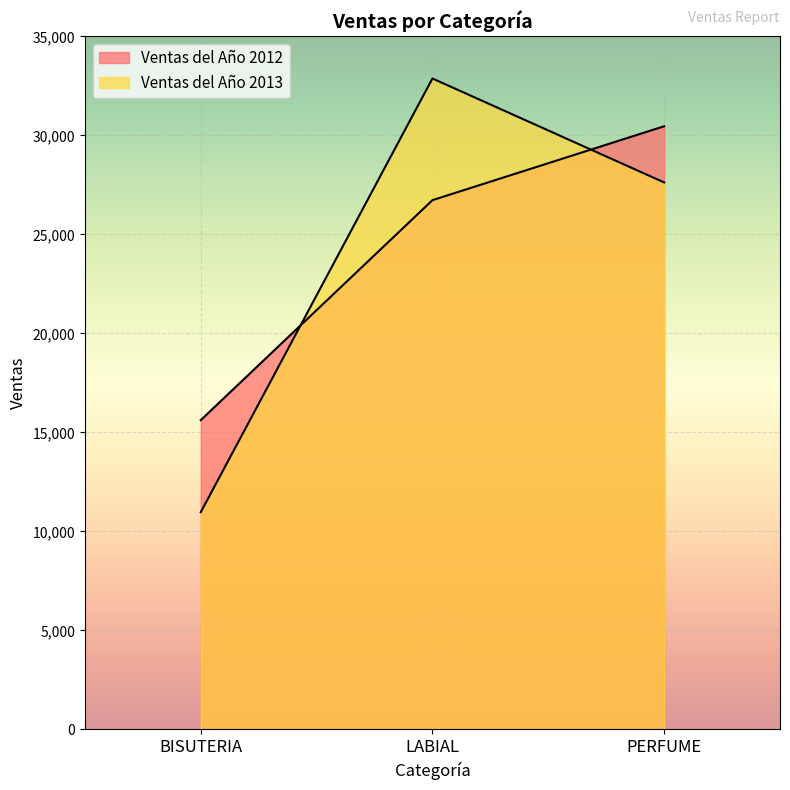

Which category has the highest value across all series?

LABIAL